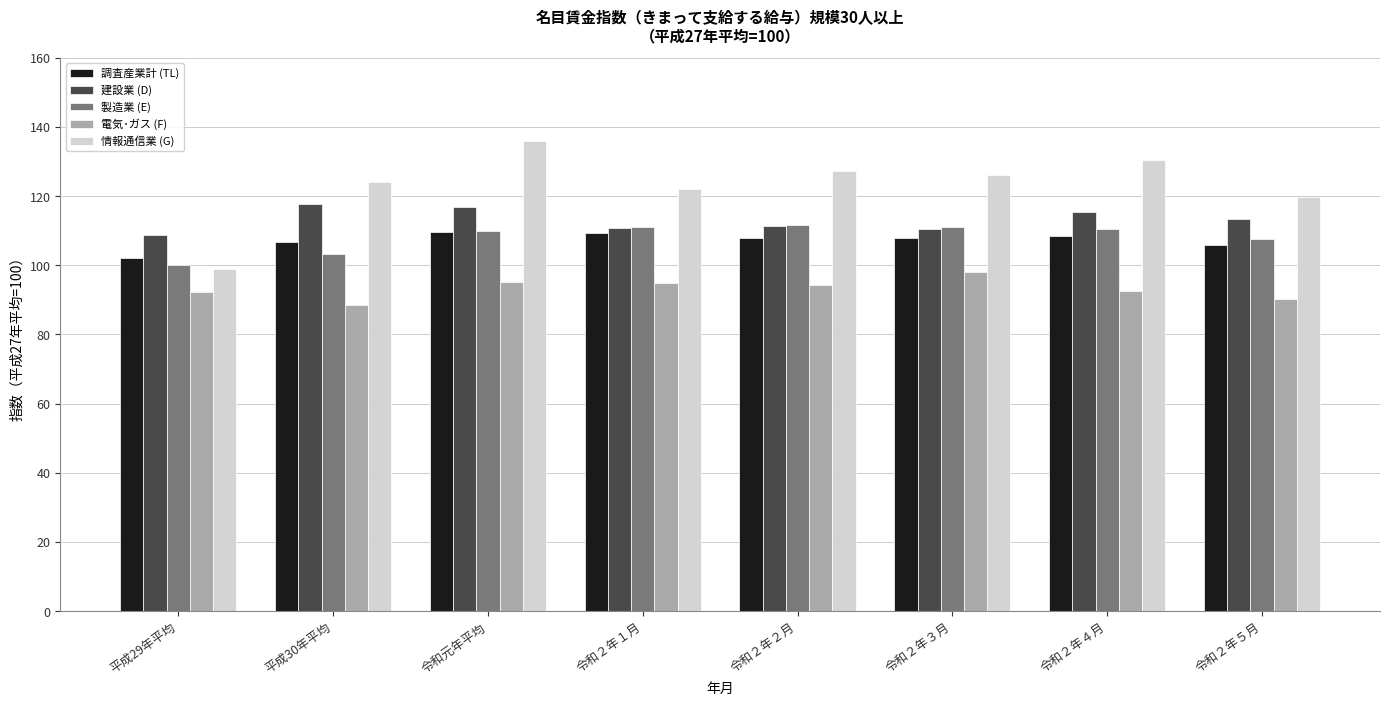

What is the label of the 5th bar from the left?

令和２年２月